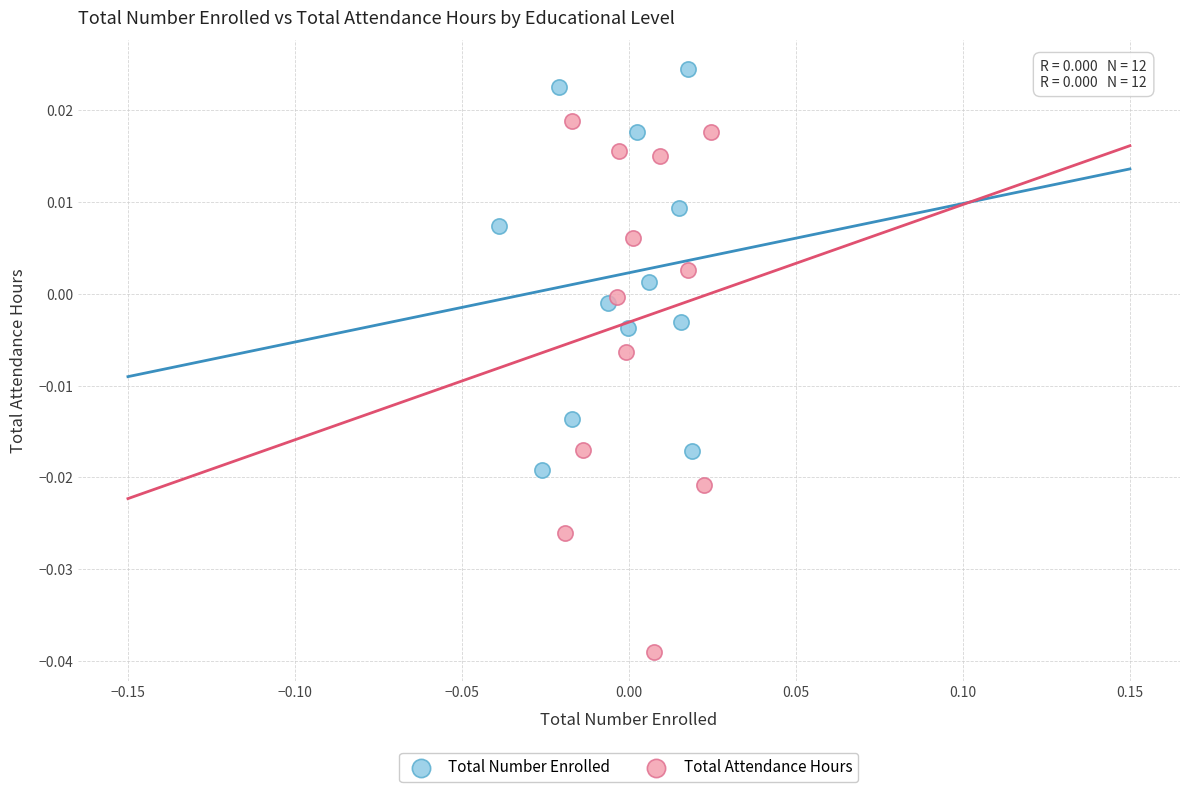

What are all the series names shown in the legend?

Total Number Enrolled, Total Attendance Hours